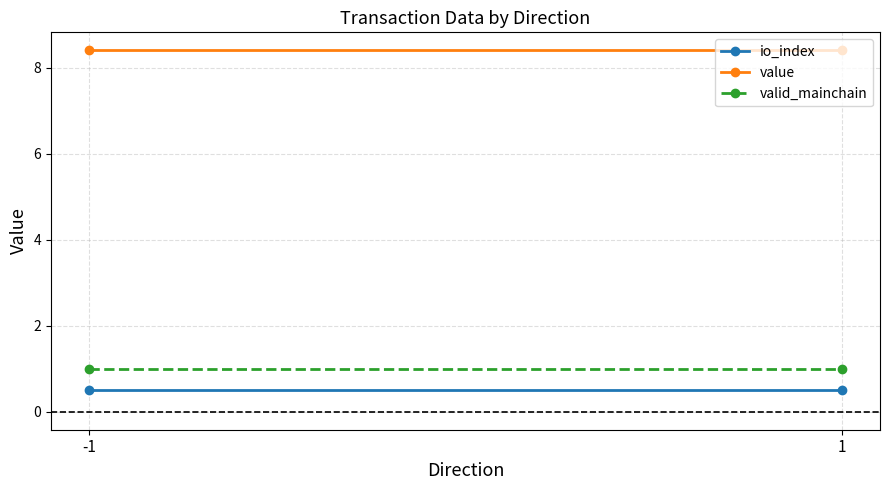

Which has a higher value, -1 or 1?

-1